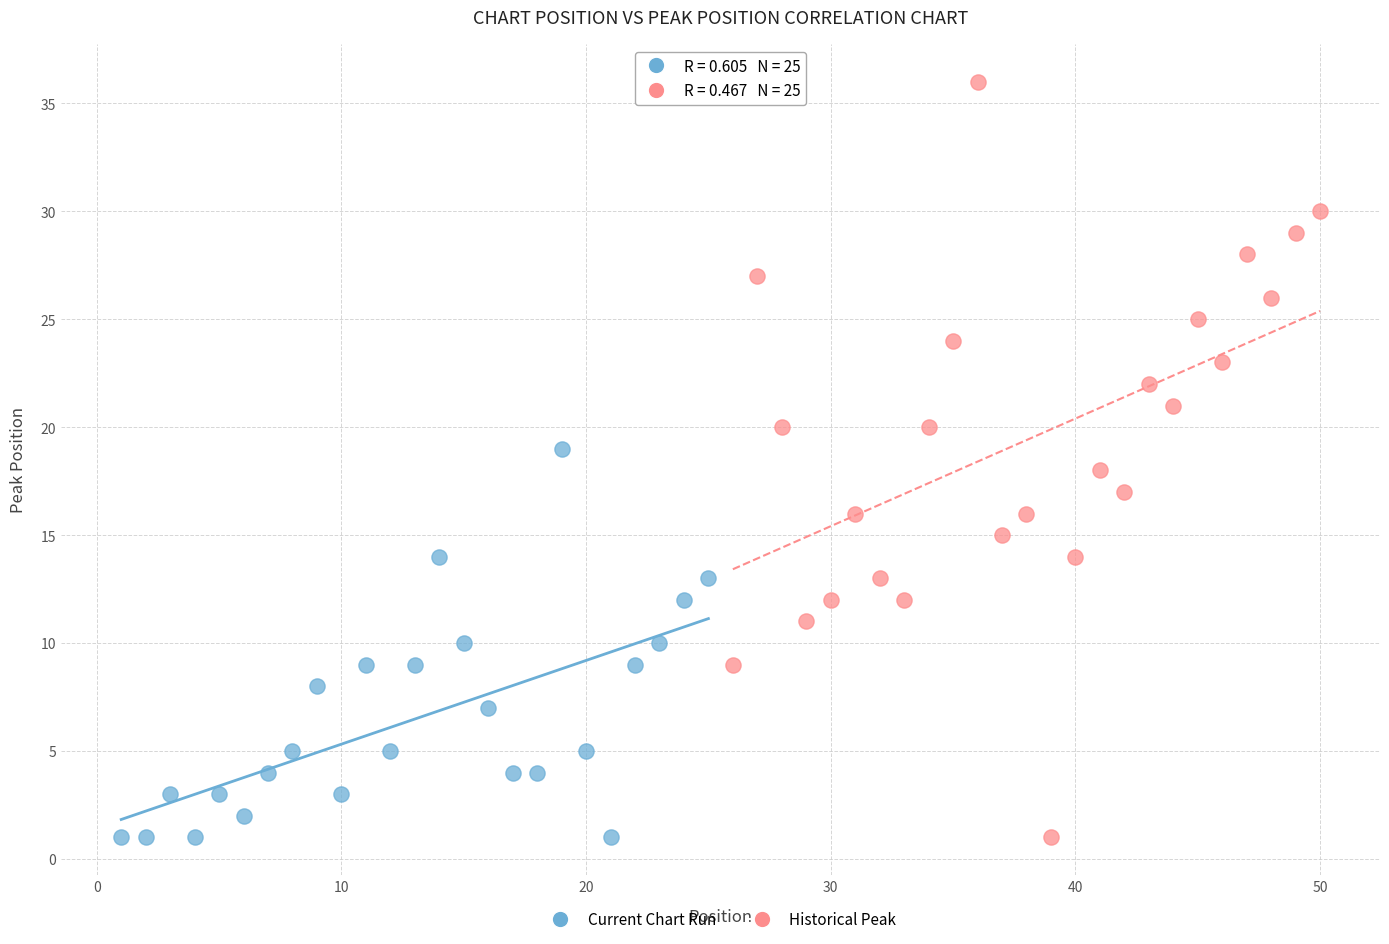

Which series has the largest Y range (max minus min)?

Historical Peak